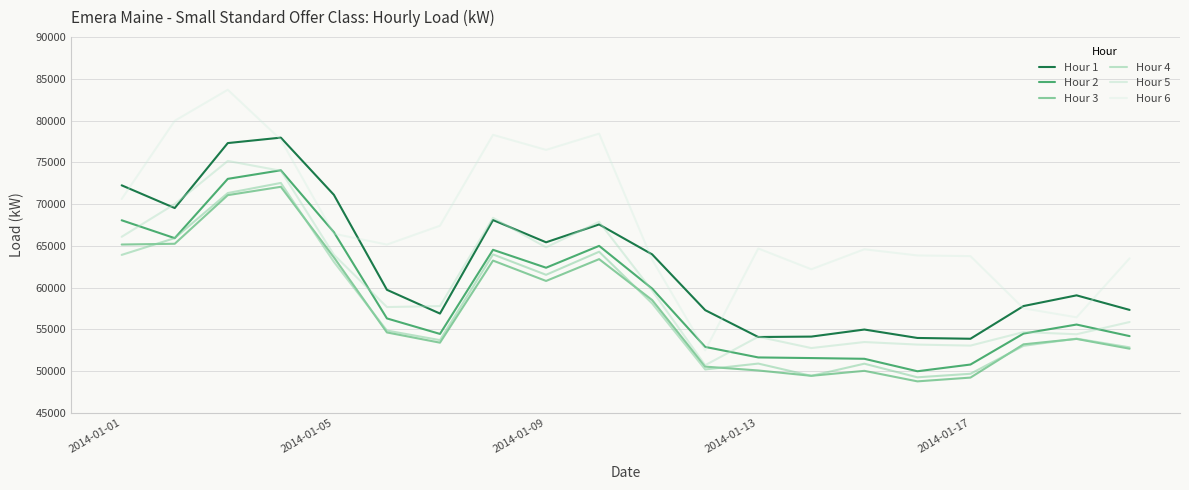

Which series has the largest range (max minus min)?

Hour 6